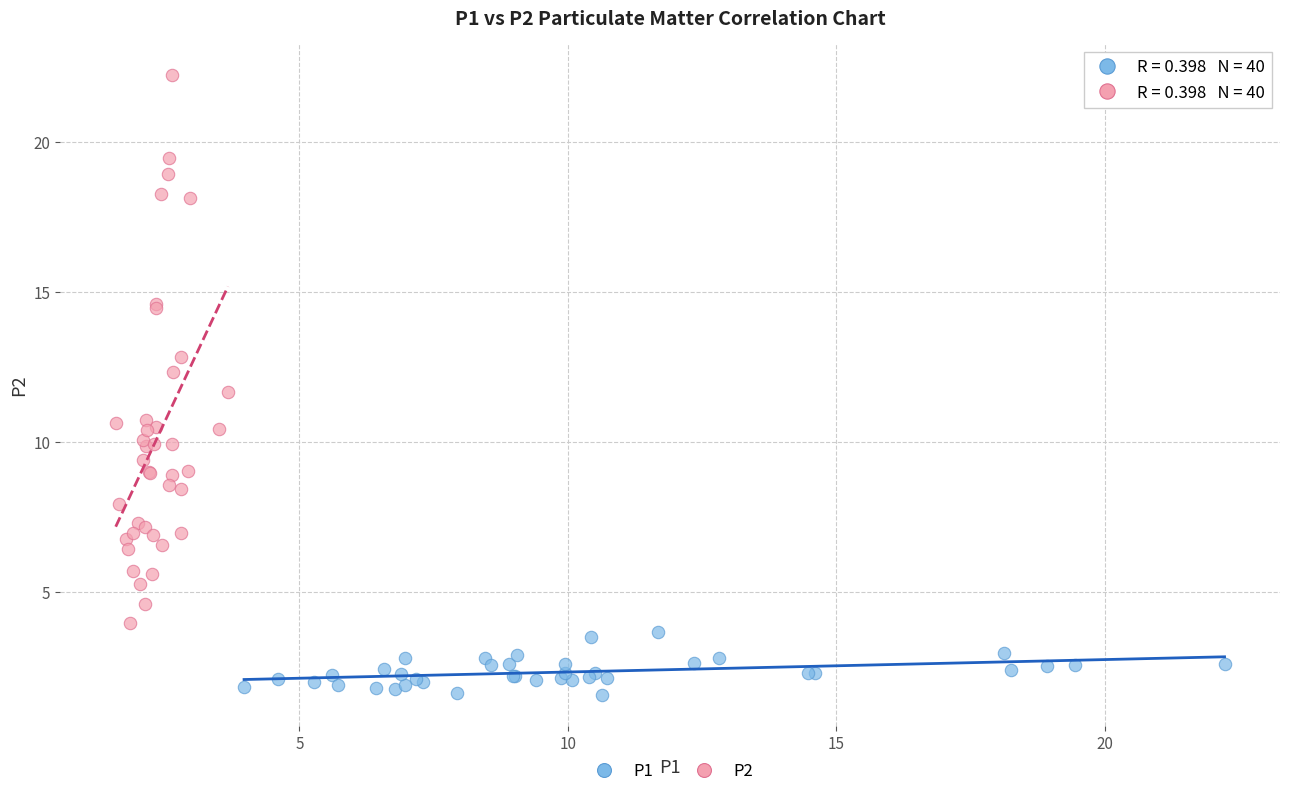

Which series has the widest spread of Y values?

P2